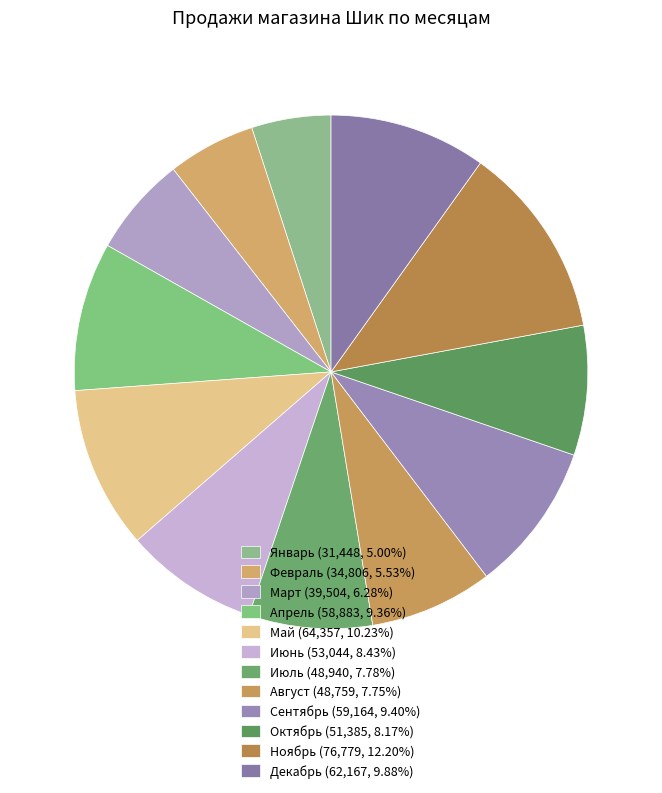

What is the smallest slice in the pie chart?

Январь